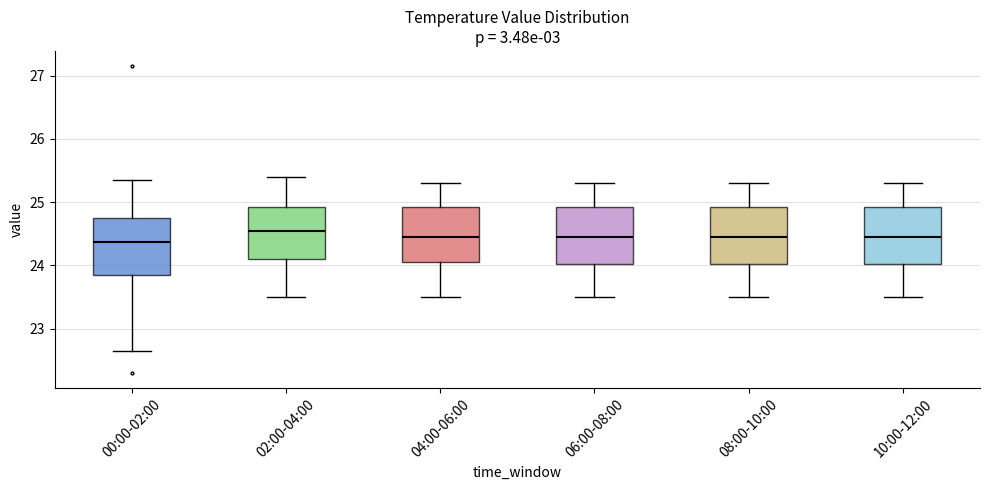

Reading left to right, transcribe this box plot: for each box, give where its median line is, the range the box spans, and where its two whiskers end, as read against the y-axis. The values are not printed on the chart, so give them approximately, as read against the axis.

00:00-02:00: median 24.4, box 23.9 to 24.8, whiskers 22.7 to 25.4
02:00-04:00: median 24.6, box 24.1 to 24.9, whiskers 23.5 to 25.4
04:00-06:00: median 24.5, box 24.1 to 24.9, whiskers 23.5 to 25.3
06:00-08:00: median 24.5, box 24.0 to 24.9, whiskers 23.5 to 25.3
08:00-10:00: median 24.5, box 24.0 to 24.9, whiskers 23.5 to 25.3
10:00-12:00: median 24.5, box 24.0 to 24.9, whiskers 23.5 to 25.3